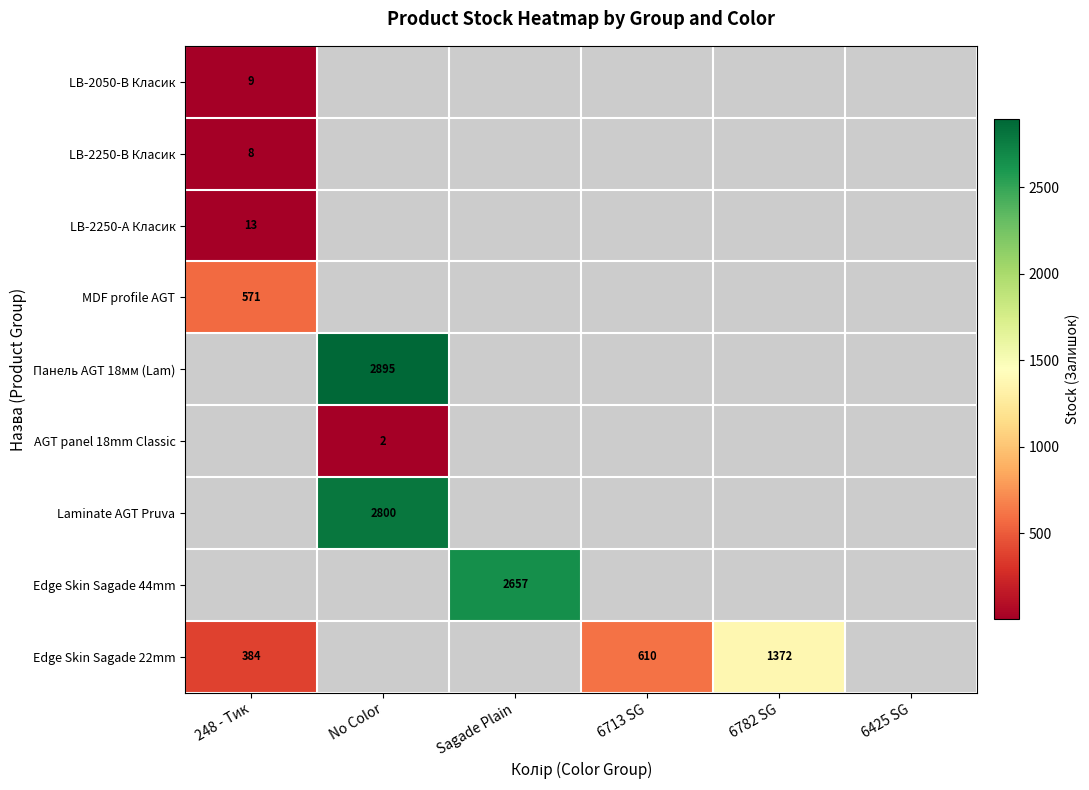

True or false: Панель AGT 18мм (Lam) has a value of 4863 at No Color.

False